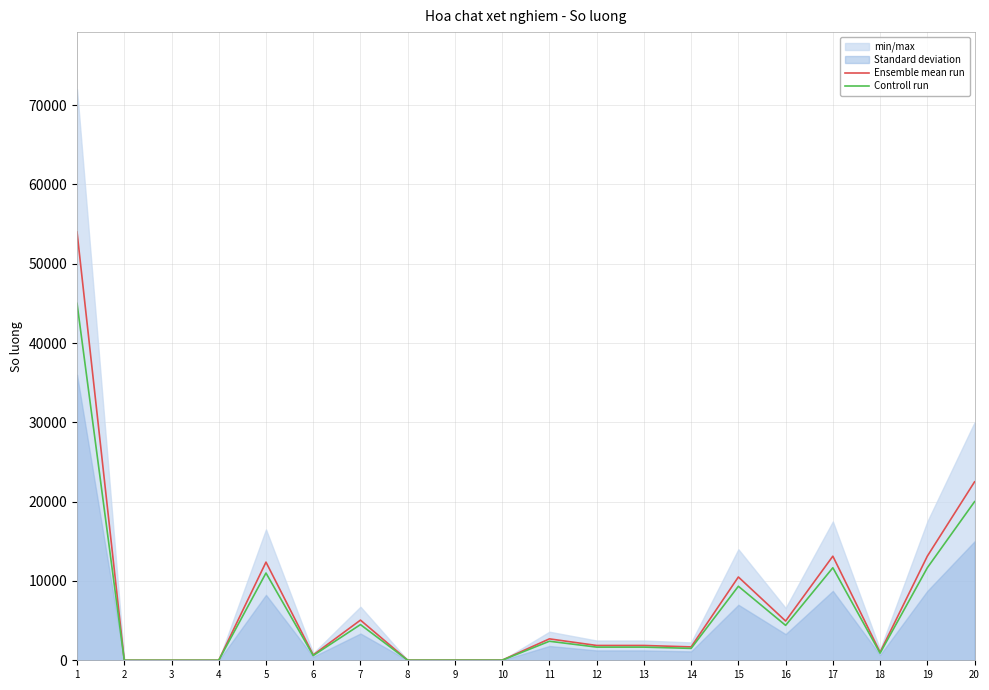

Is it true that Controll run equals 6259 at 16?

False